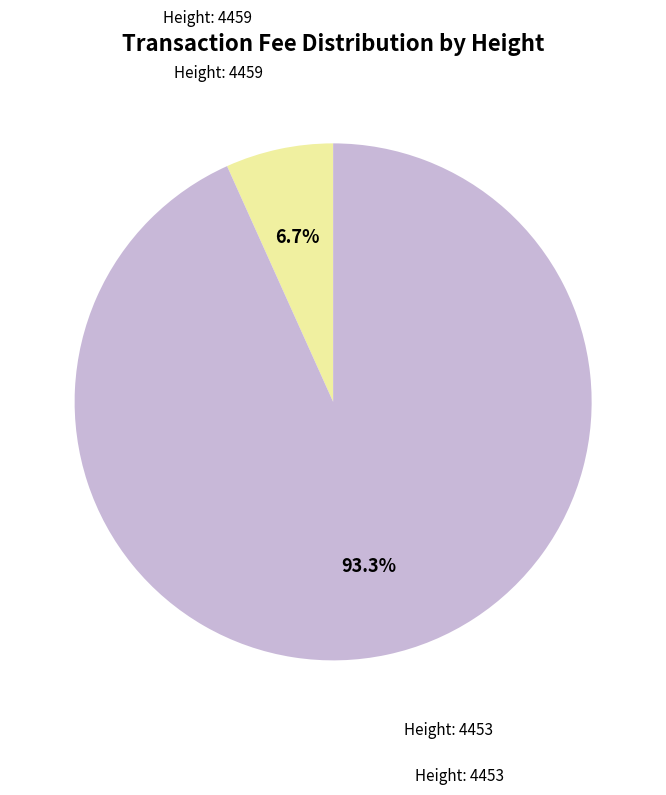

Does any single category account for the majority?

Yes